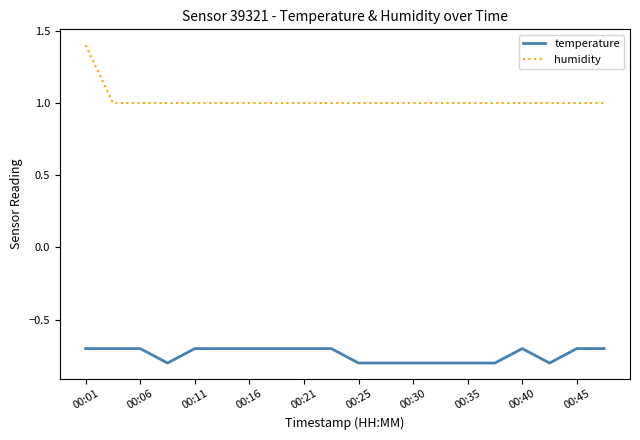

What is the difference between the maximum and minimum values in the humidity series?

0.4